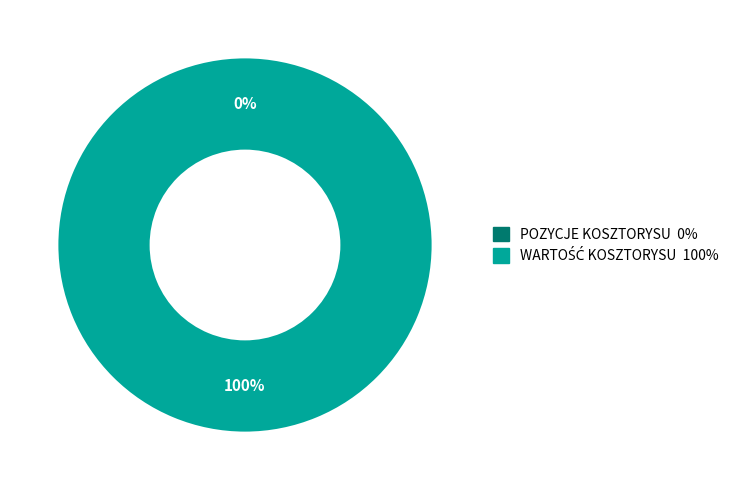

True or false: POZYCJE KOSZTORYSU accounts for 12% of the total.

False